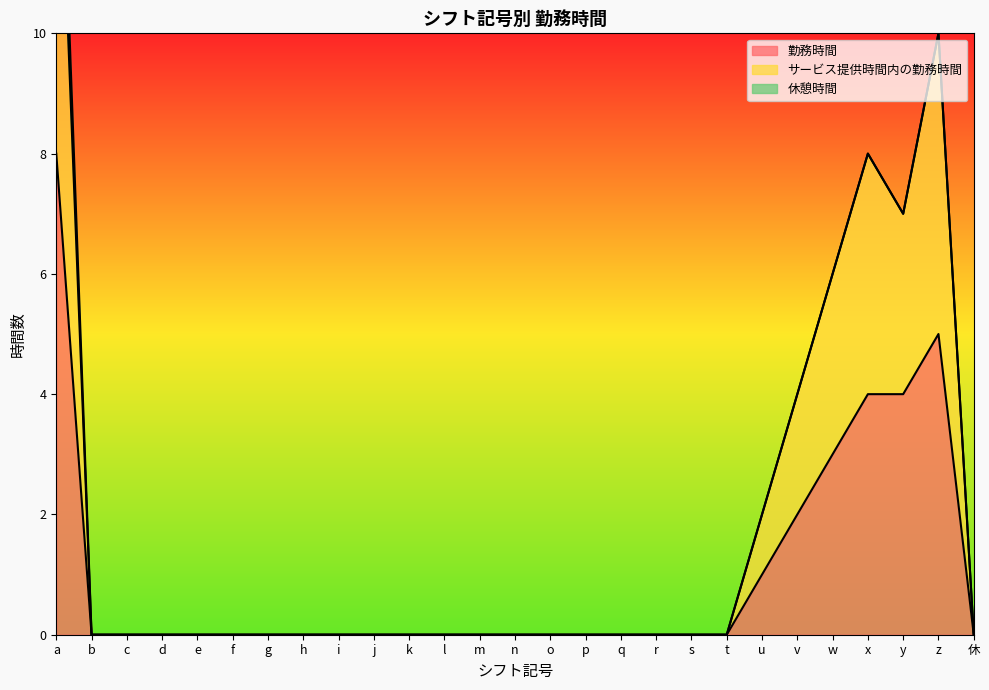

What is the highest value of the 勤務時間 series?

8